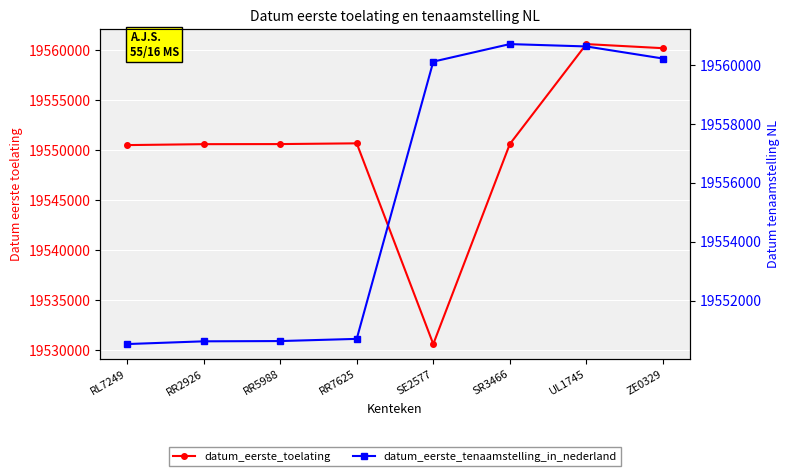

Is this an area chart (filled region under the line)?

No